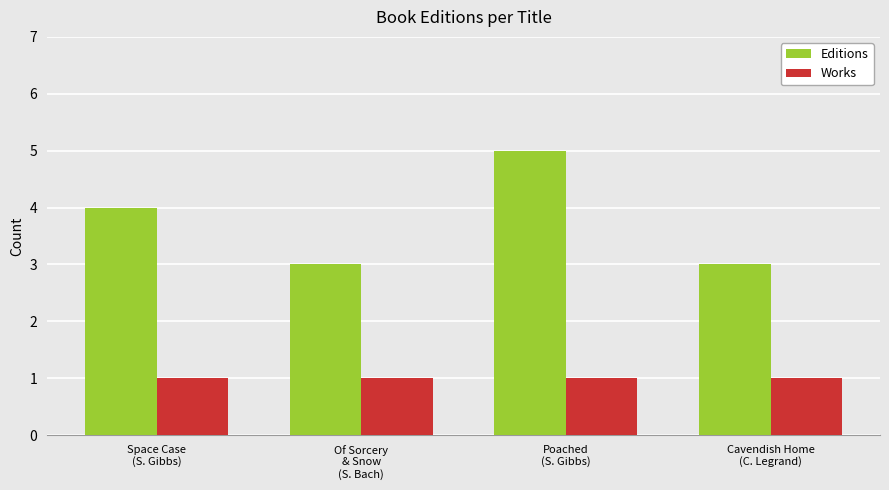

The Works series shows 1 at Of Sorcery
& Snow
(S. Bach). True or false?

True